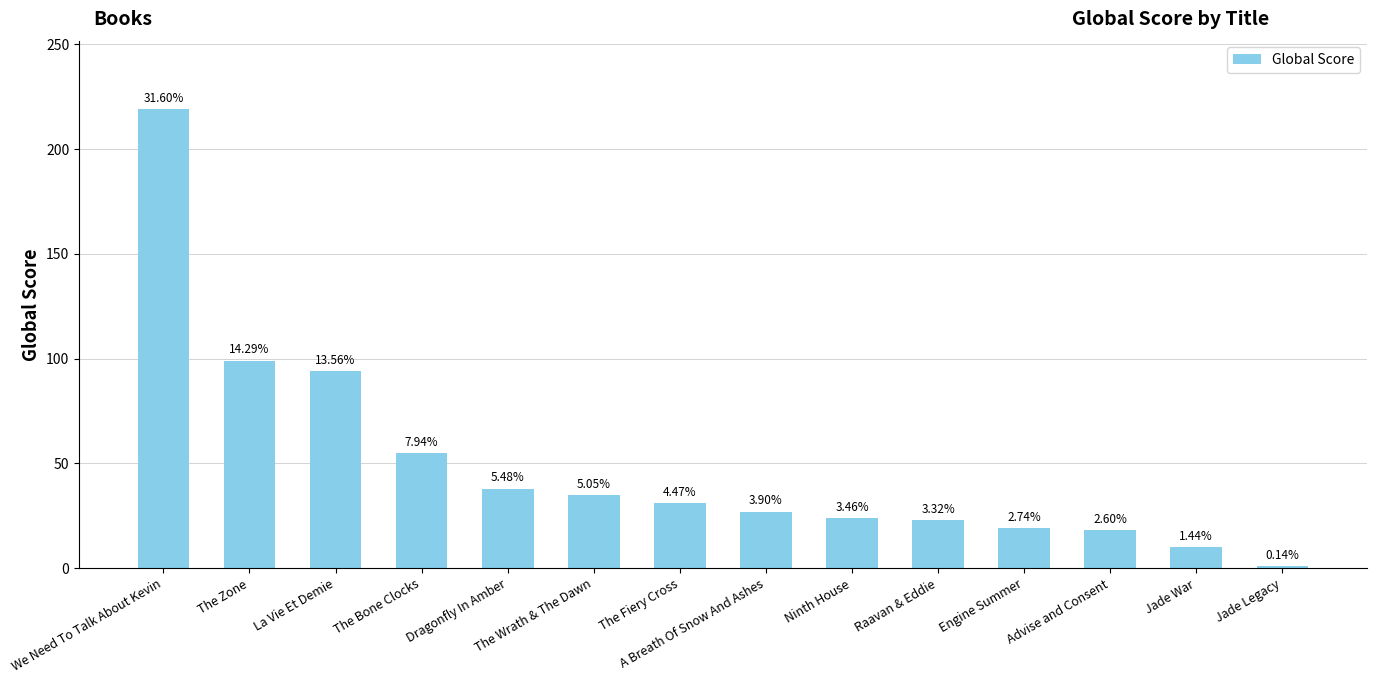

How many bars are there in total?

14